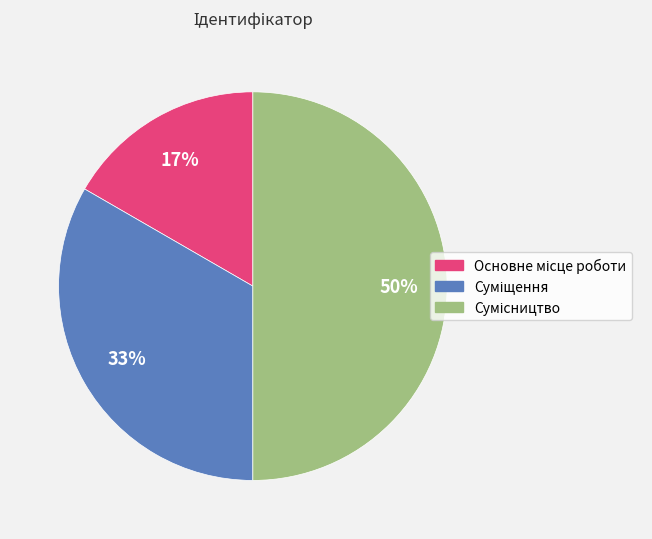

How many segments does this pie chart have?

3